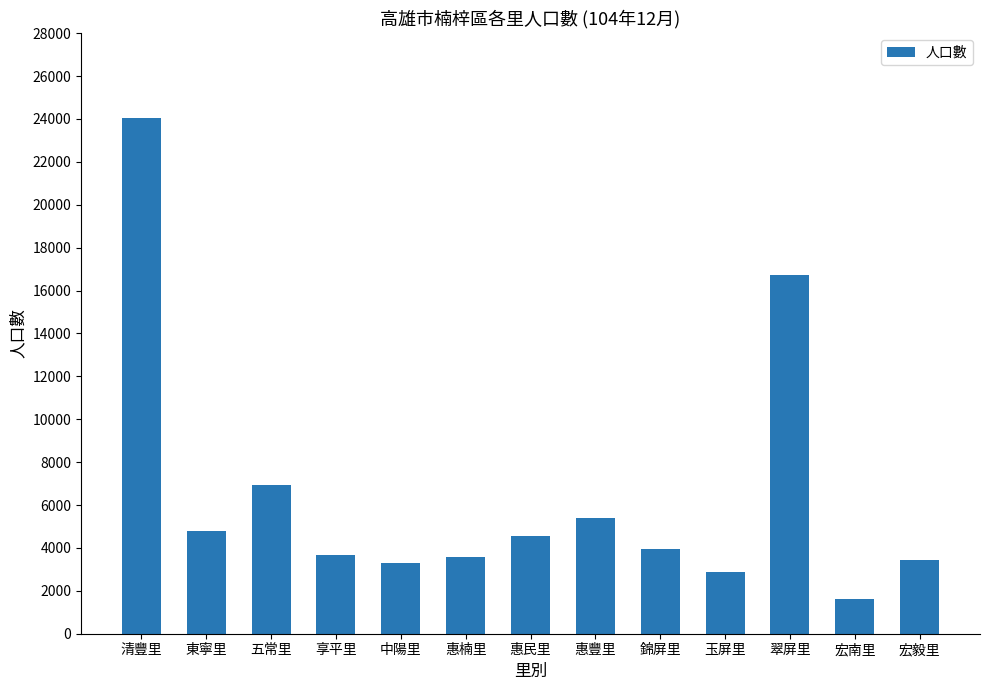

What is the change in value from 中陽里 to 宏南里?

-1683